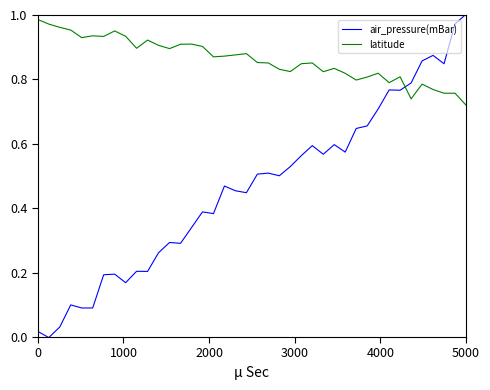

True or false: air_pressure(mBar) and latitude intersect in this chart.

True